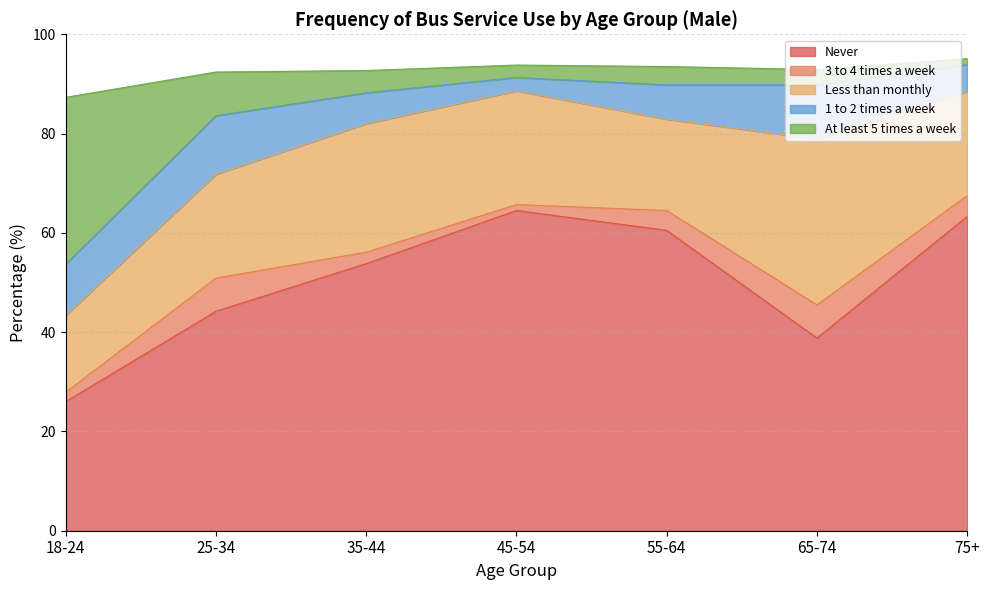

Reading left to right, extract all data points from this chart.

Never: 26.0	44.2	53.8	64.5	60.5	38.8	63.3
3 to 4 times a week: 1.9	6.7	2.3	1.2	4.0	6.7	4.2
Less than monthly: 15.5	20.9	25.9	22.9	18.4	33.4	21.0
1 to 2 times a week: 10.3	11.8	6.2	2.7	6.9	10.9	5.4
At least 5 times a week: 33.6	8.8	4.5	2.5	3.7	3.1	1.2